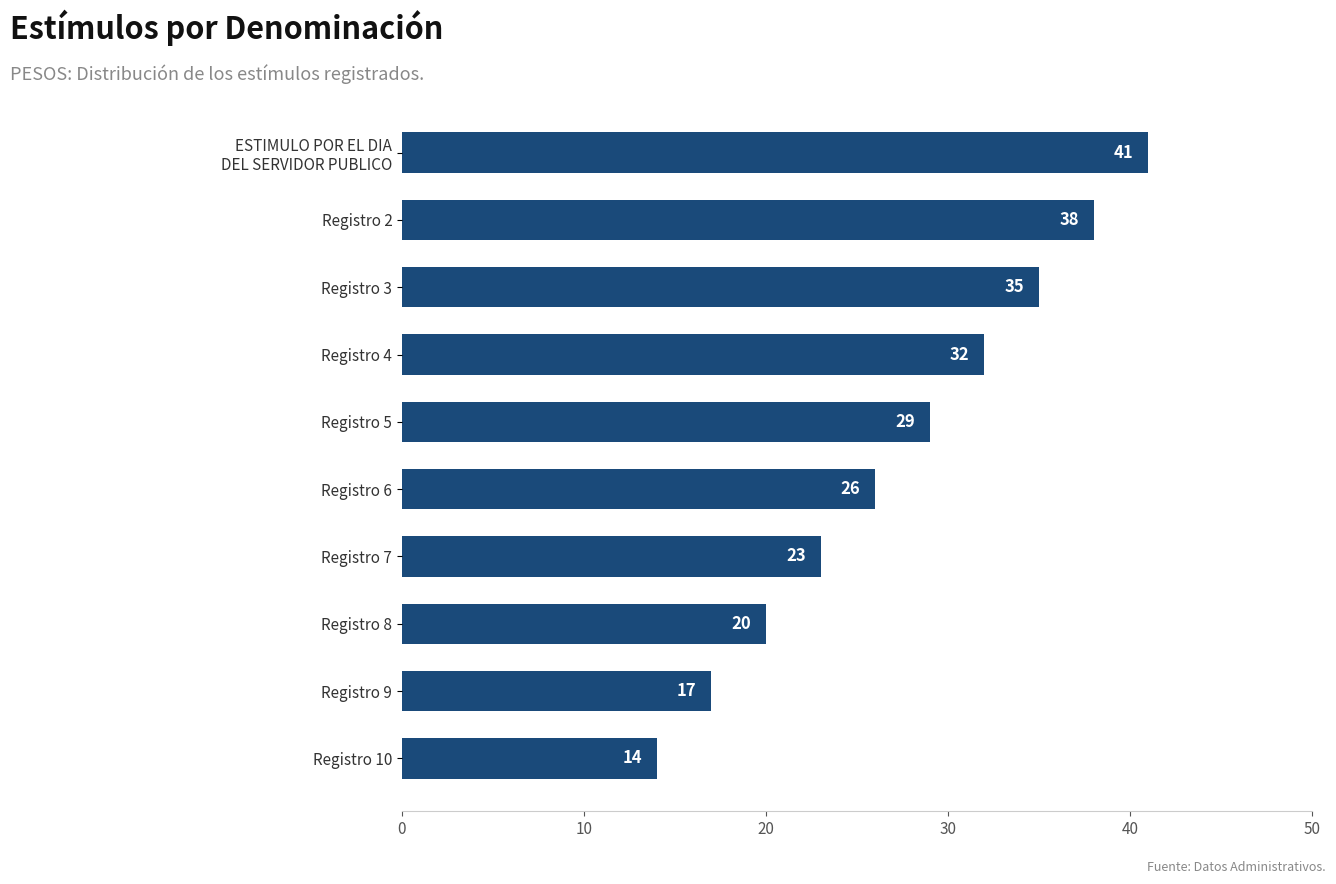

What is the value of the 1st bar from the top?

41